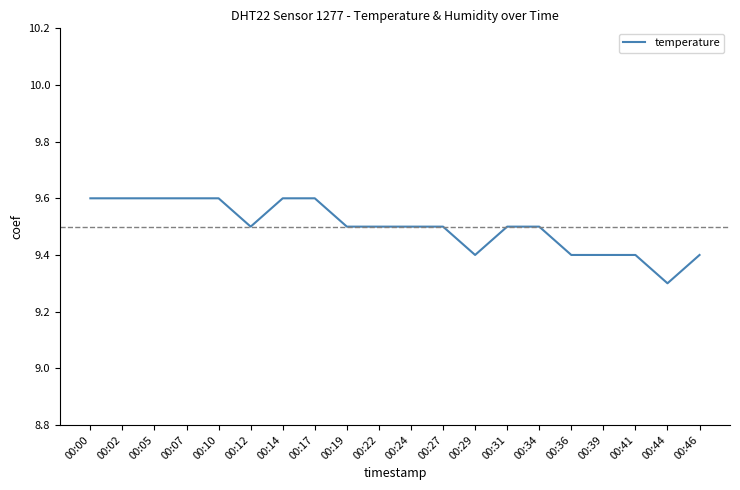

Which has a higher value, 00:39 or 00:00?

00:00